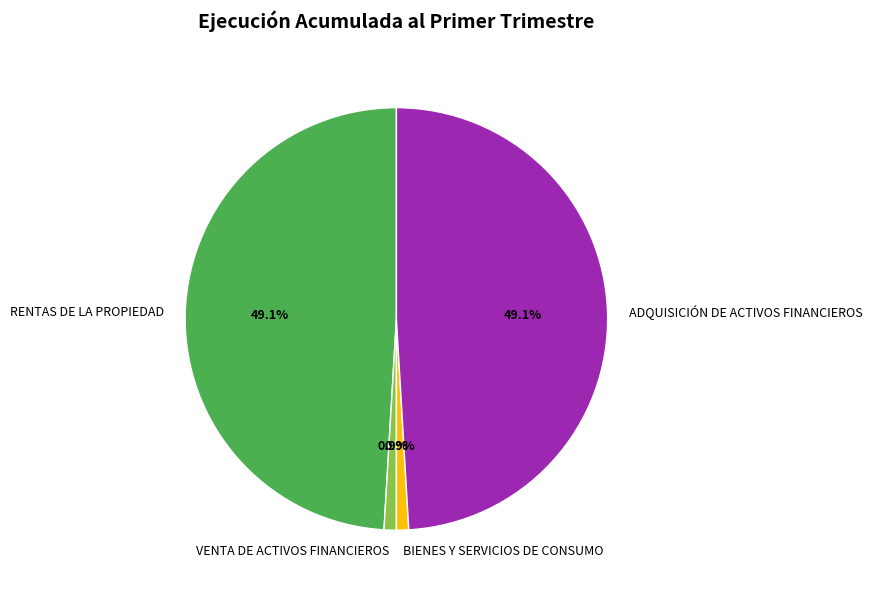

Is there a majority slice in this chart?

No